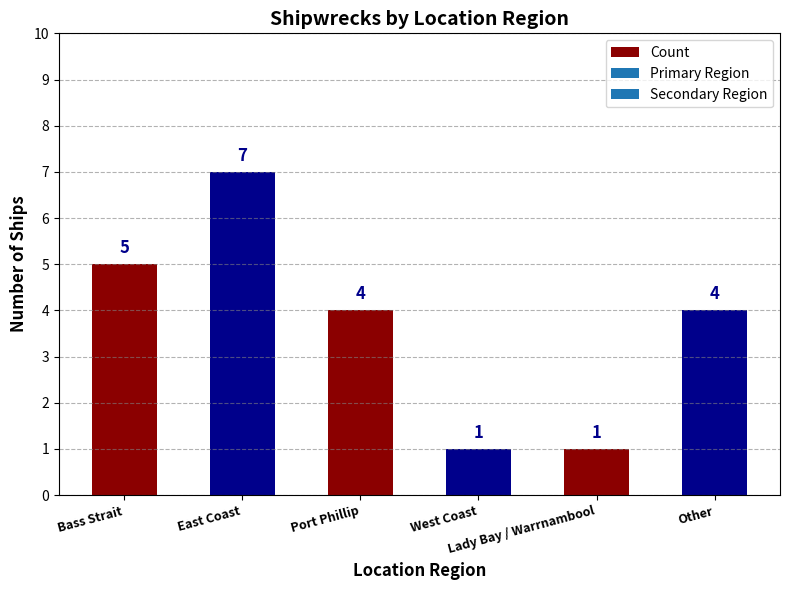

Count the number of categories in the chart.

6